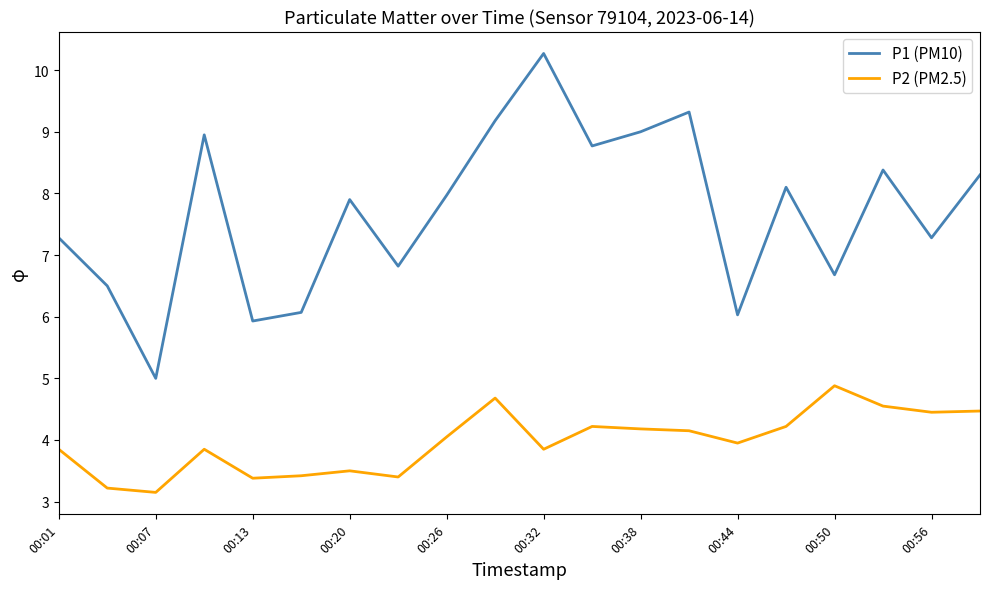

Which series has the largest range (max minus min)?

P1 (PM10)